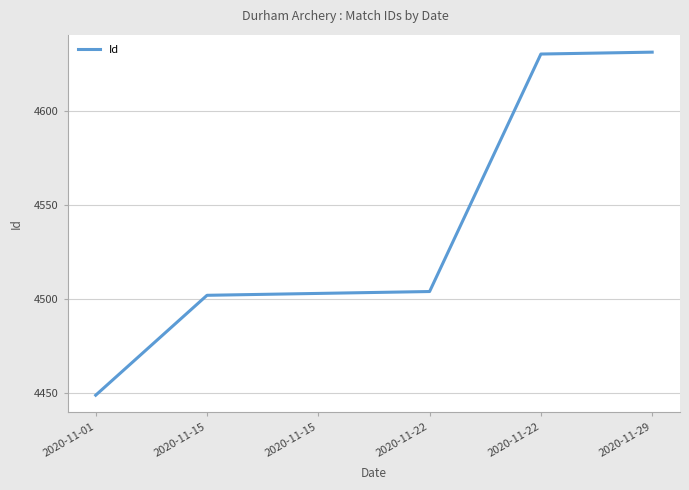

How many values are below 4504?

3